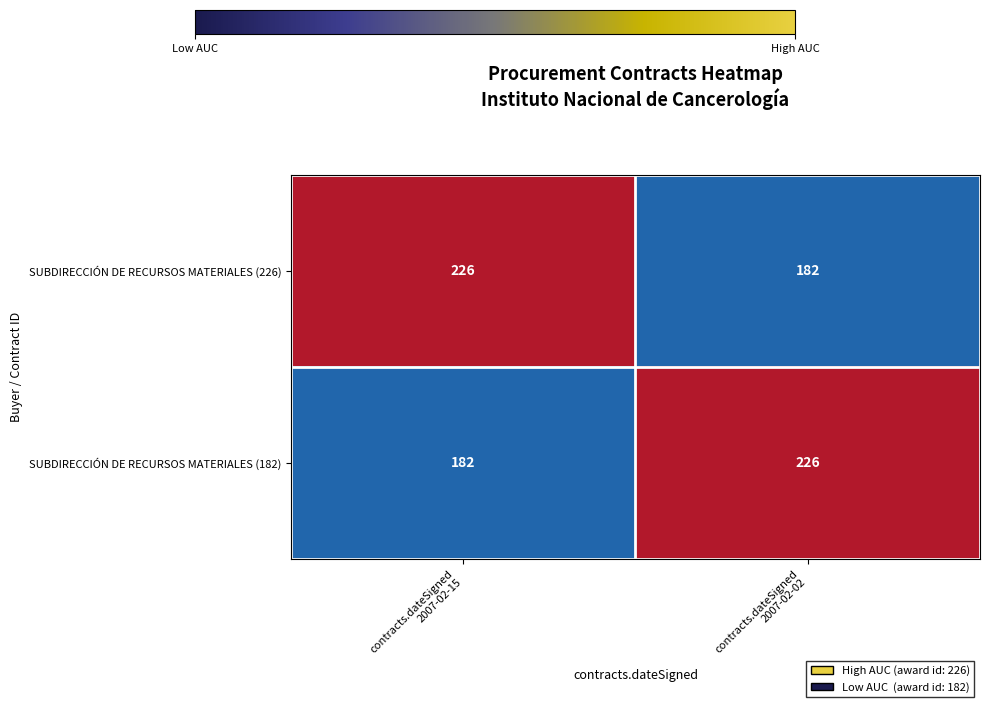

What is the spread (max minus min) of values at contracts.dateSigned
2007-02-02?

44